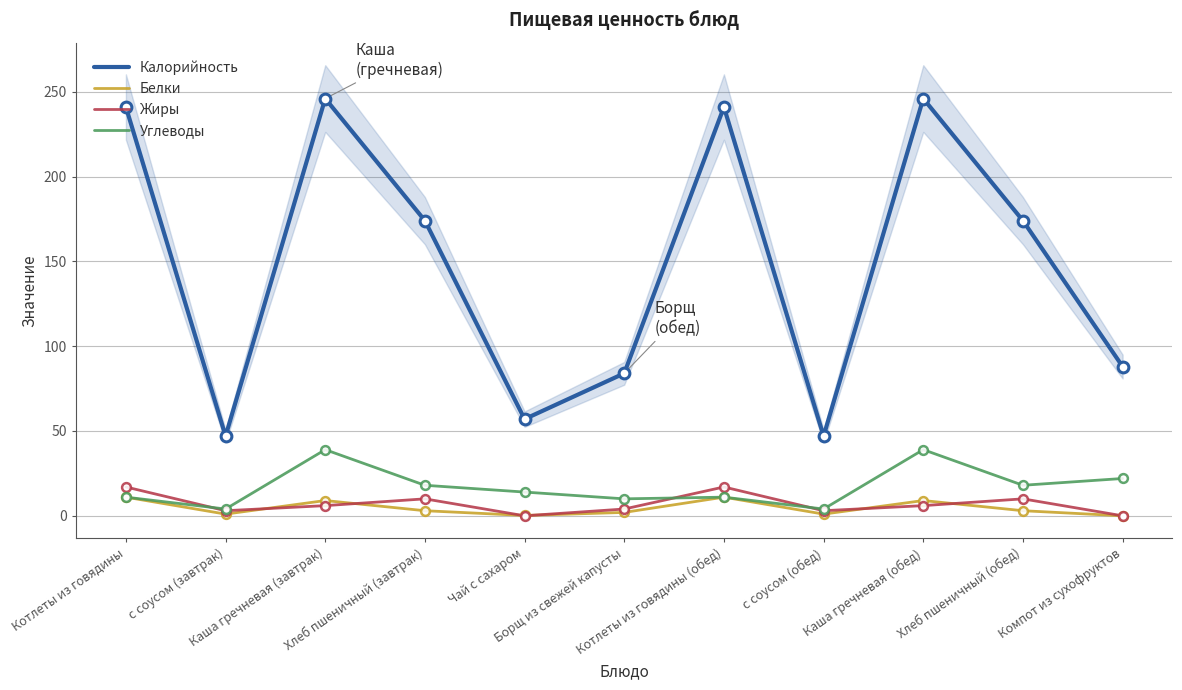

Is the value of Углеводы at Котлеты из говядины (обед) greater than the value of Жиры at Хлеб пшеничный (завтрак)?

Yes